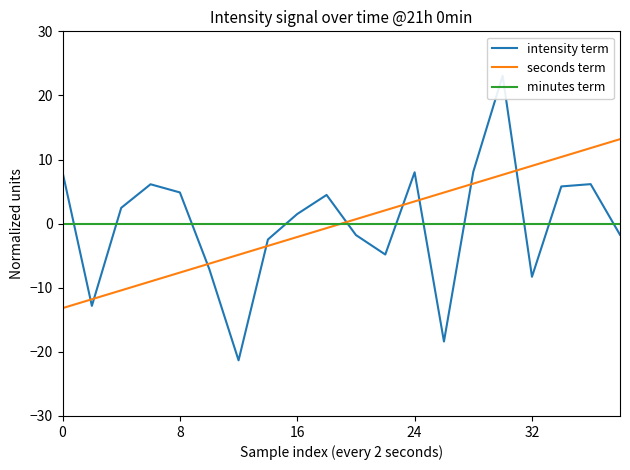

Which category has the highest value in the intensity term series?

15